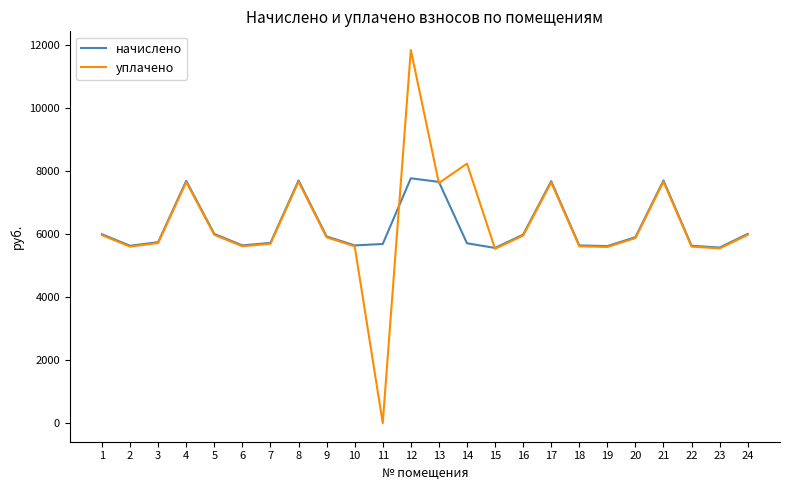

What is the total value across all series at 12?

19604.7